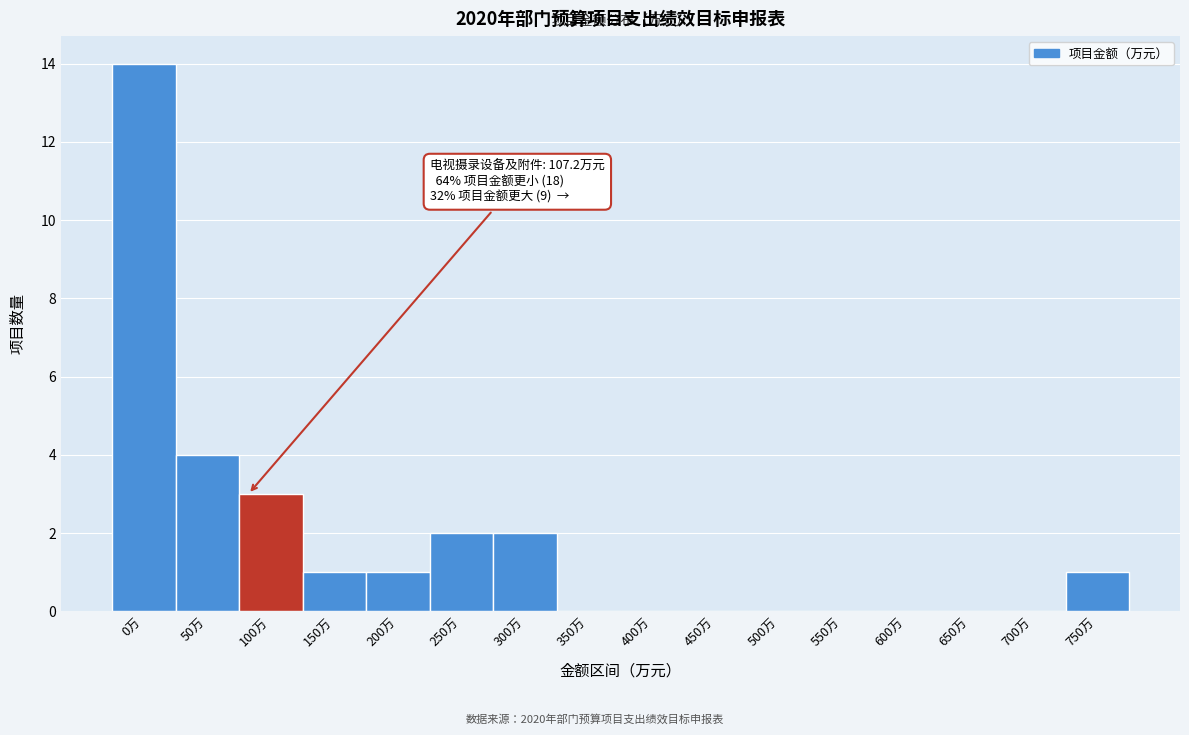

Reading right to left, extract all data points from this chart.

750万=1	700万=0	650万=0	600万=0	550万=0	500万=0	450万=0	400万=0	350万=0	300万=2	250万=2	200万=1	150万=1	100万=3	50万=4	0万=14